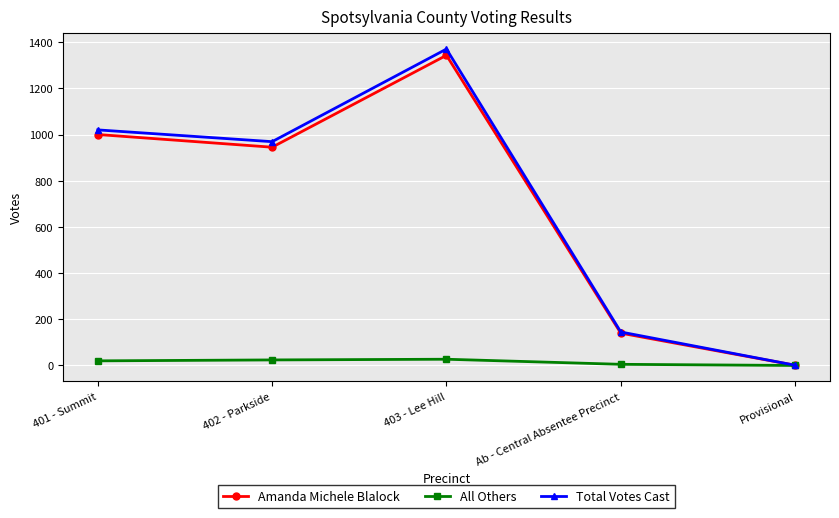

Between 401 - Summit and 402 - Parkside, which series saw the biggest shift?

Amanda Michele Blalock